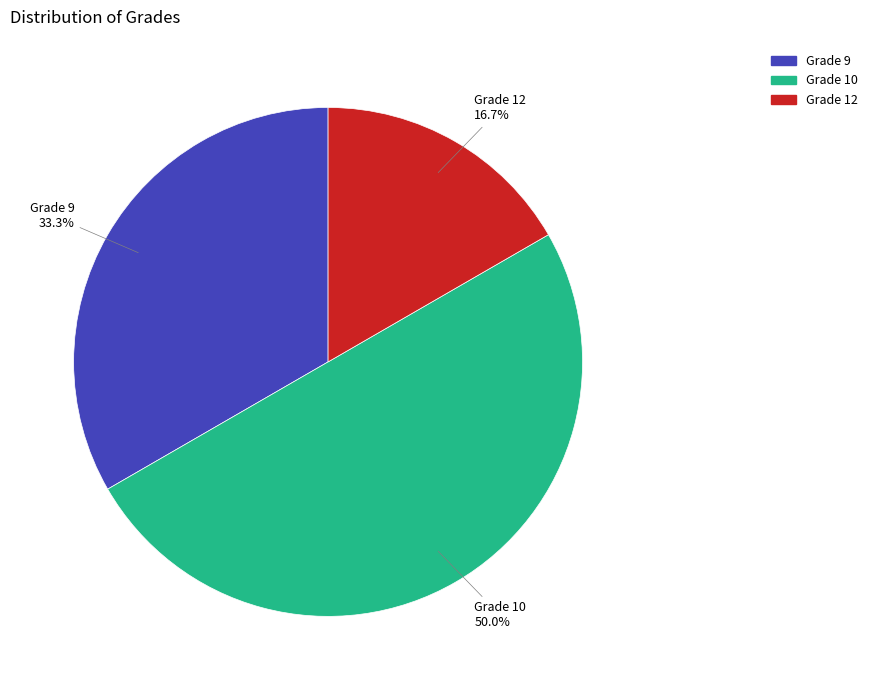

Which has a higher value, Grade 9 or Grade 10?

Grade 10